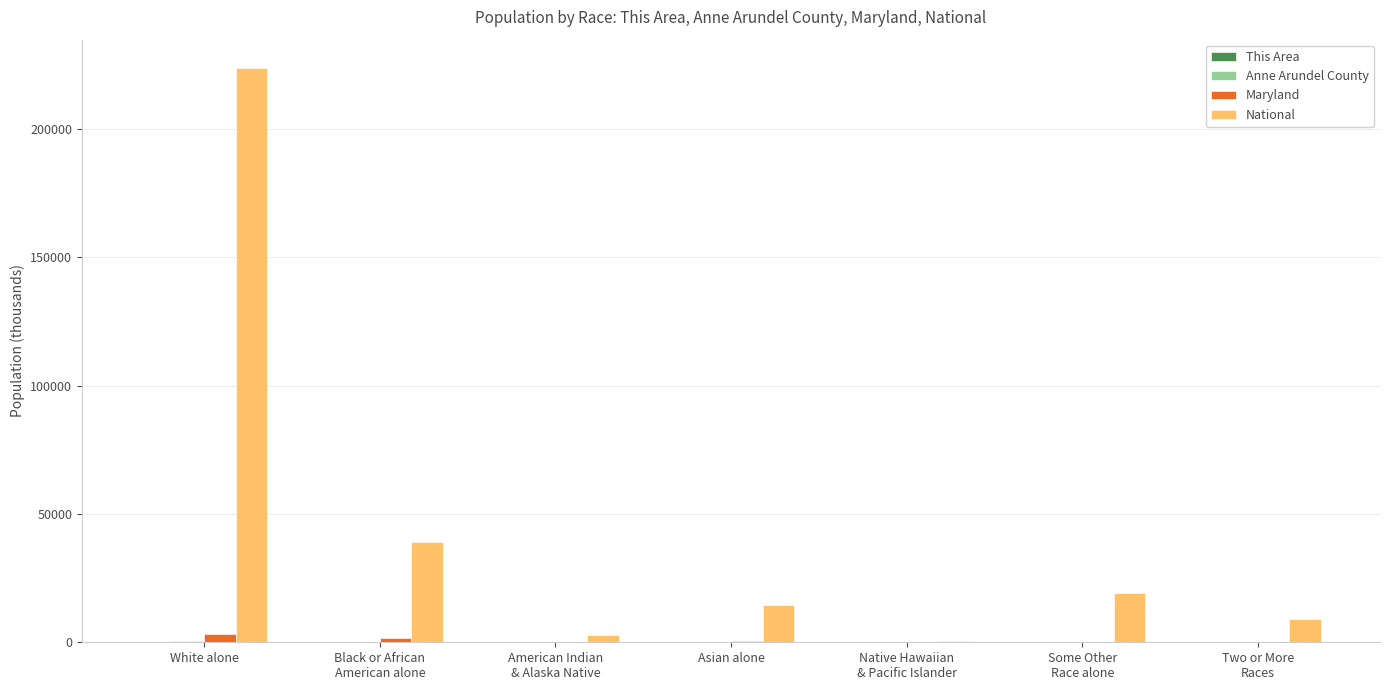

What is the maximum value shown in the chart?

223553.3